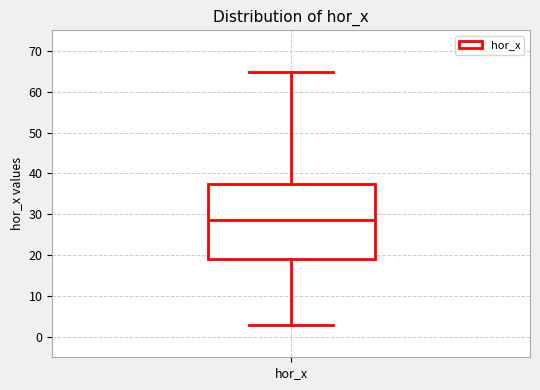

Transcribe this box plot: give where the median line is, the range the box spans, and where the two whiskers end, as read against the y-axis. The values are not printed on the chart, so give them approximately, as read against the axis.

median 28, box 19 to 38, whiskers 3 to 65